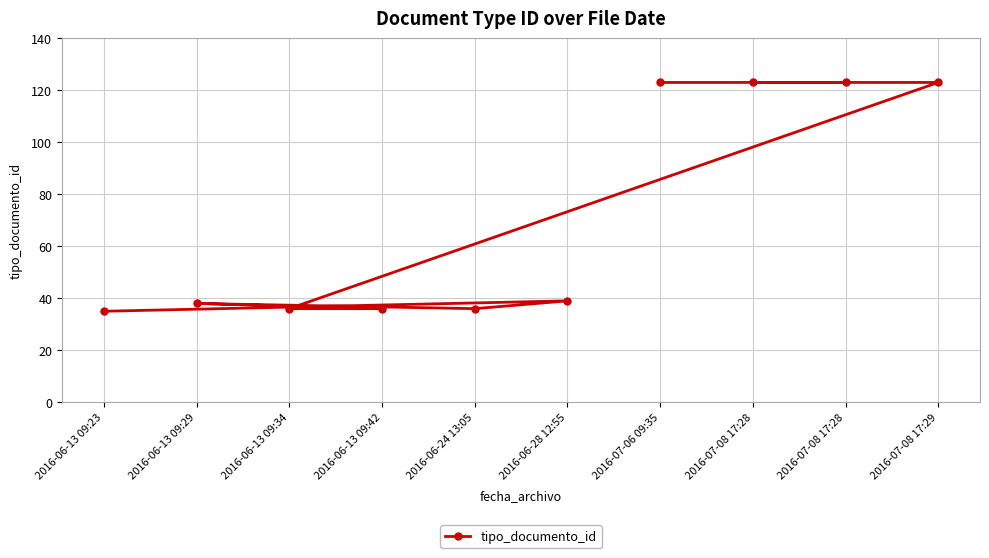

What is the sum of the values at 2016-06-28 12:55 and 2016-06-13 09:42?

75